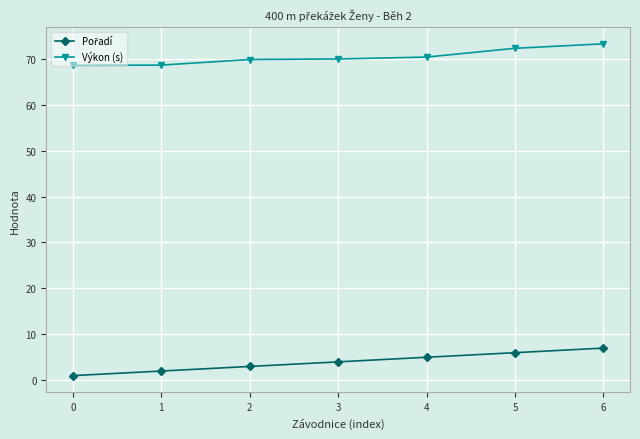

What is the spread (max minus min) of values at 5?

66.3